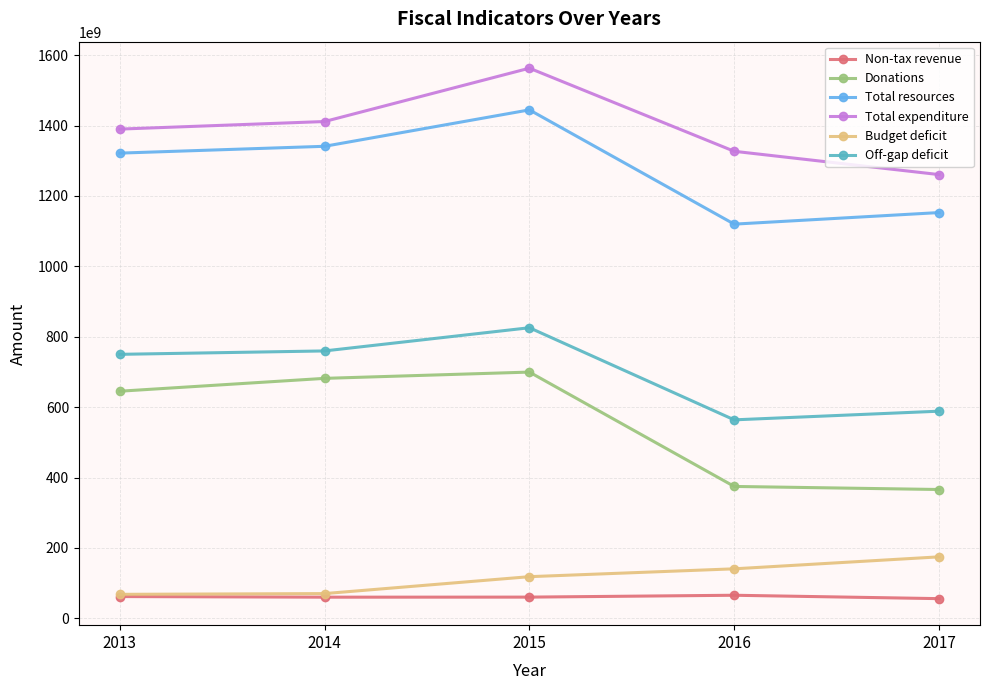

At which category does Total expenditure reach its first local peak?

2015